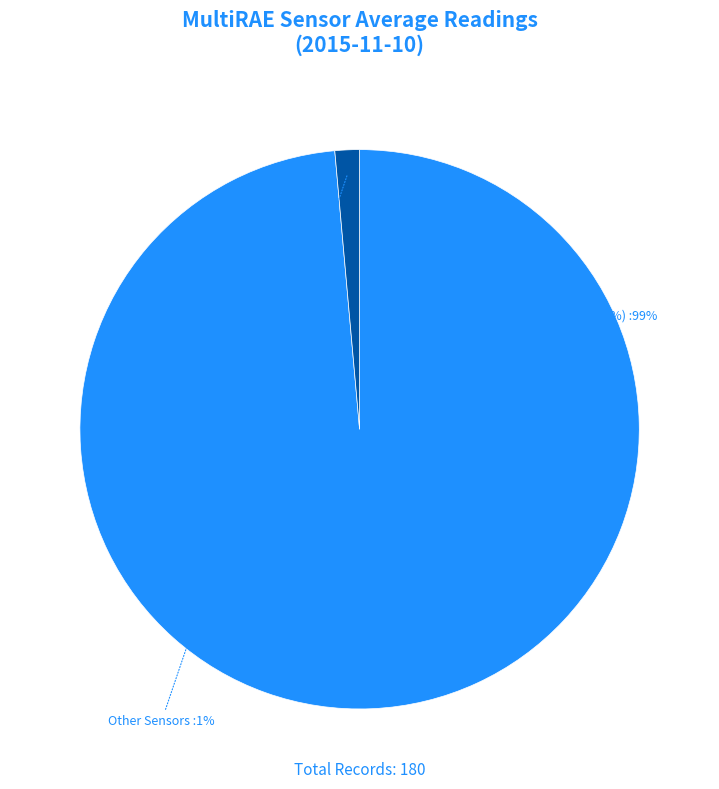

Do Other Sensors and OXY(%) together represent more than half of the pie?

Yes